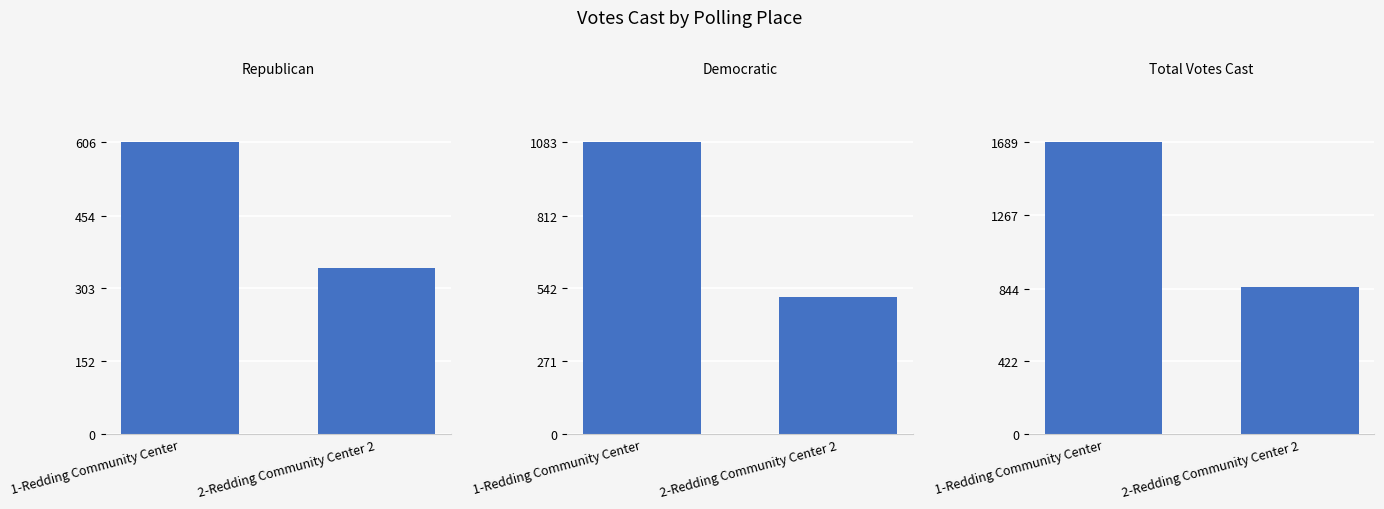

What is the minimum value shown in the chart?

345